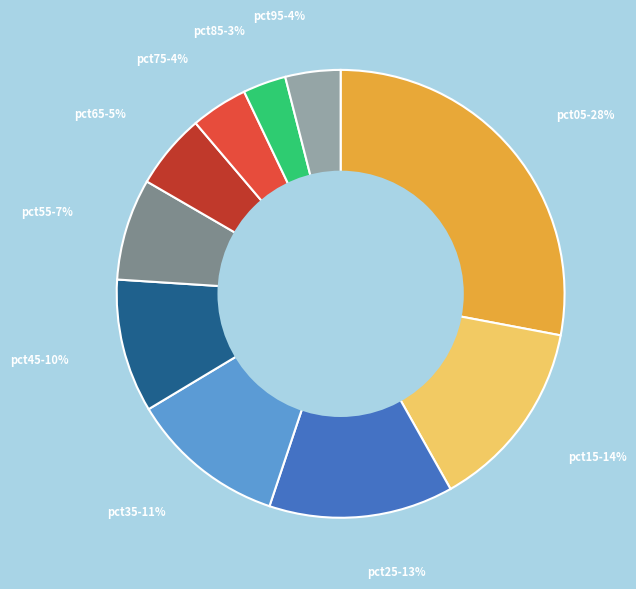

Is there a majority slice in this chart?

No